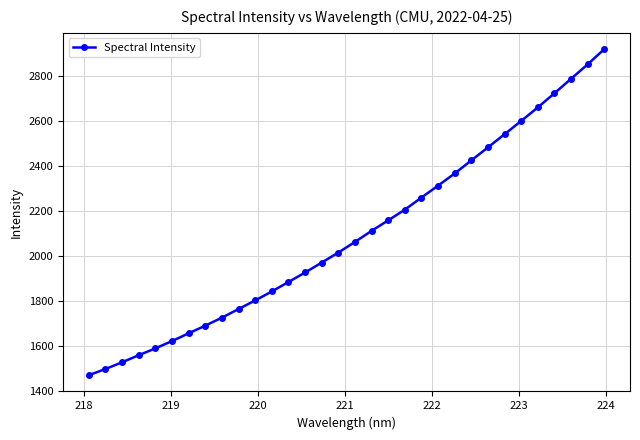

What is the value of the 14th point from the left?

1927.3